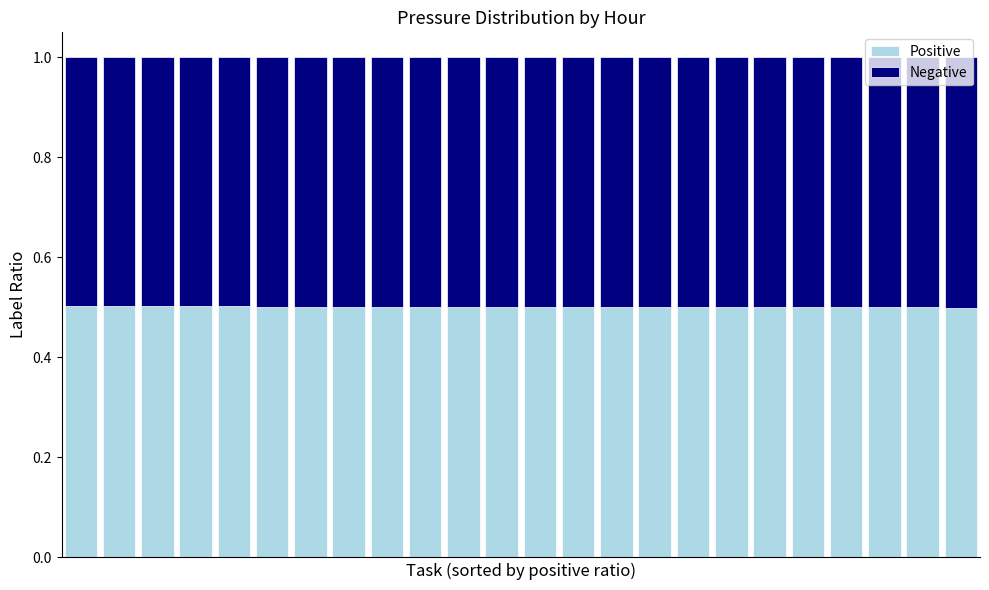

What is the average value of the Positive series?

0.5